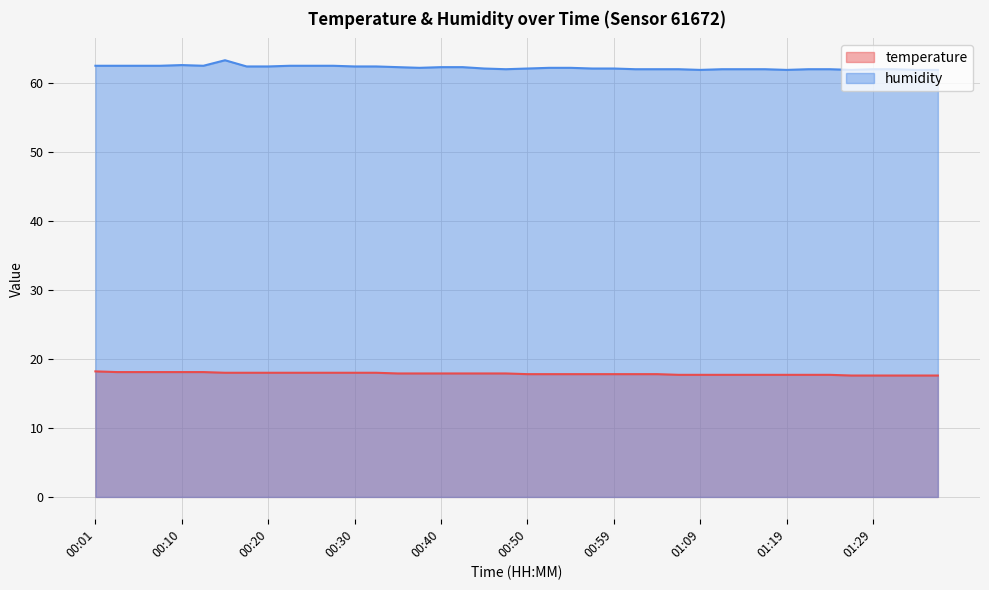

True or false: humidity and temperature intersect in this chart.

False